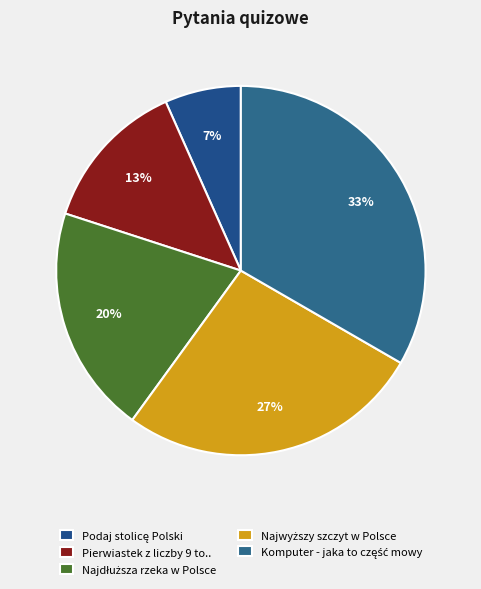

To the nearest percent, what is the average slice percentage?

20%